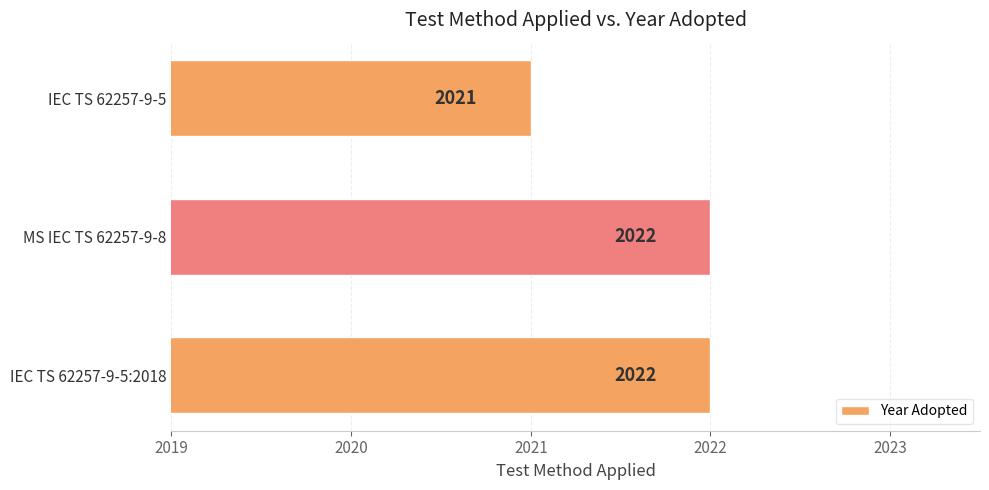

Reading bottom to top, list all the values displayed in this chart.

2022	2022	2021